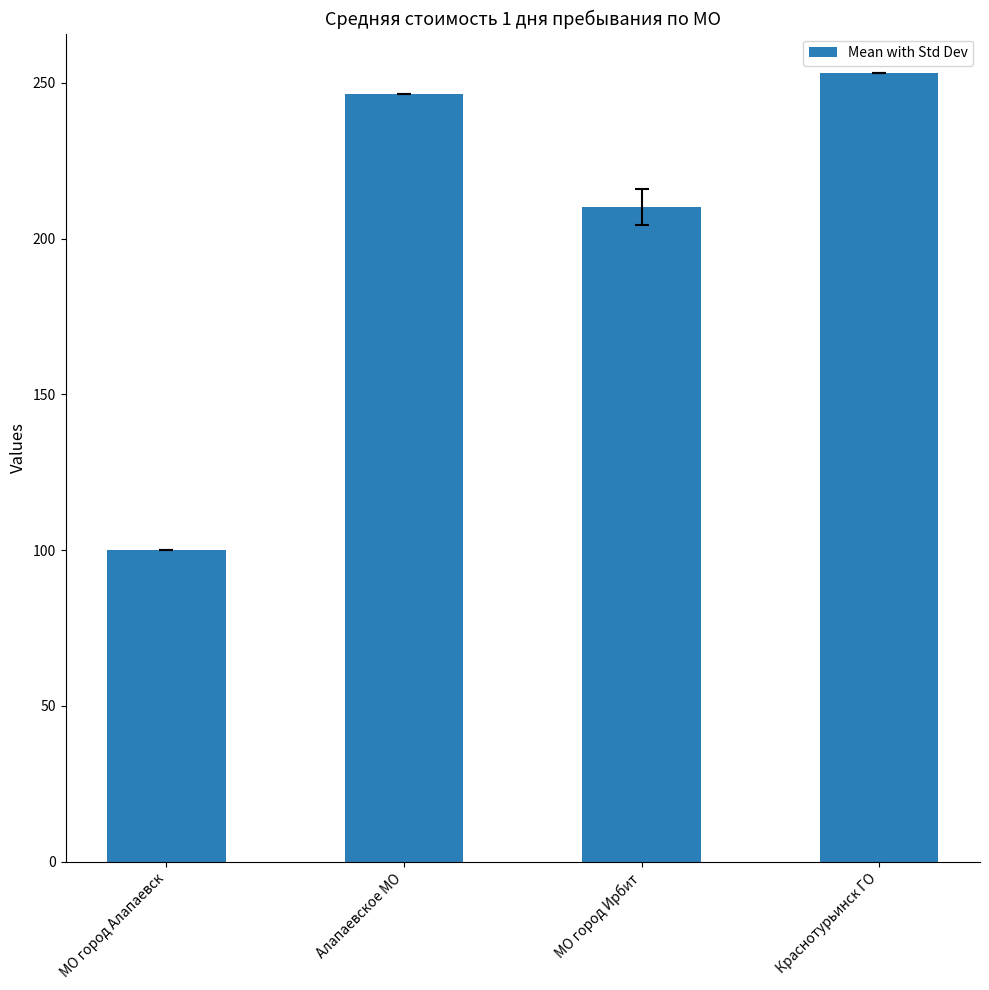

What is the sum of the values at МО город Алапаевск and Алапаевское МО?

346.4